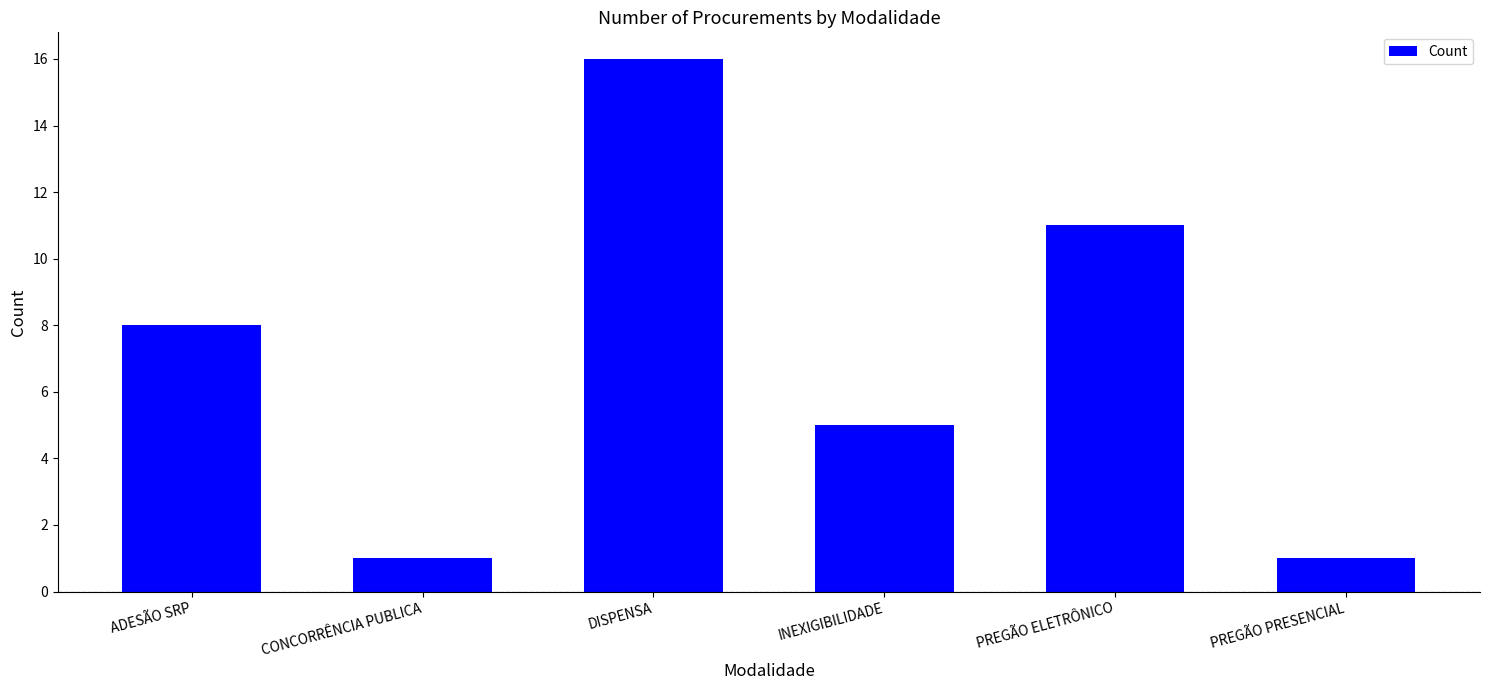

Read the value at INEXIGIBILIDADE, to the nearest 5.

5